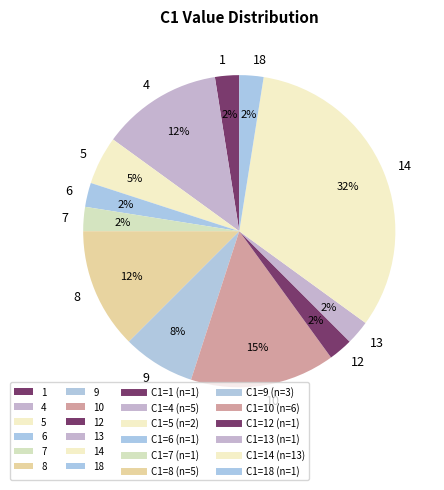

Which has a higher value, 9 or 1?

9